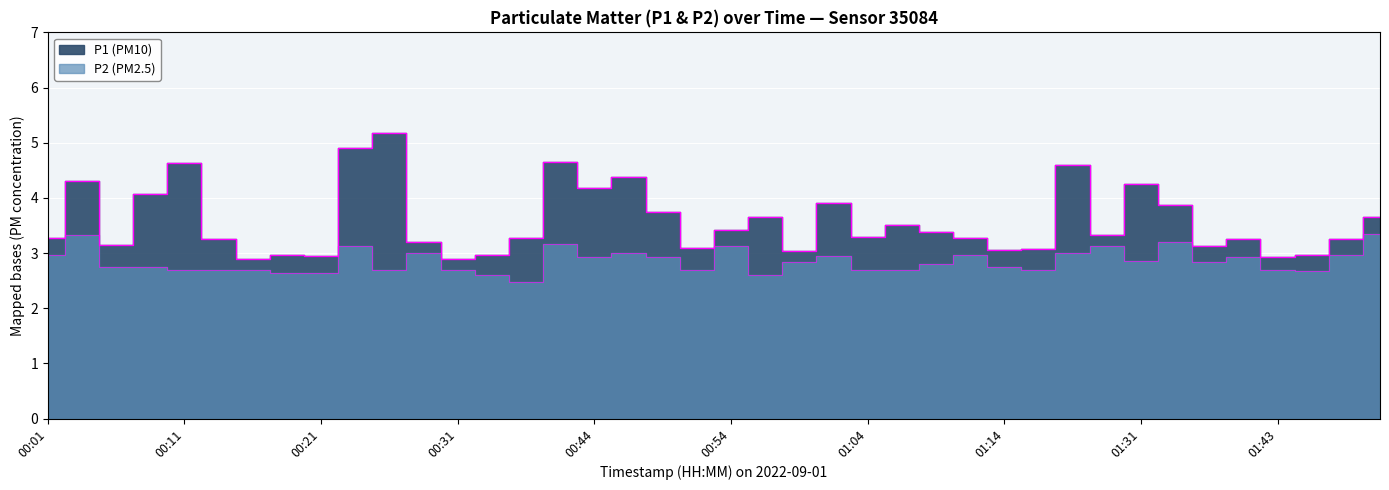

What is the label of the 18th point from the right?

00:59